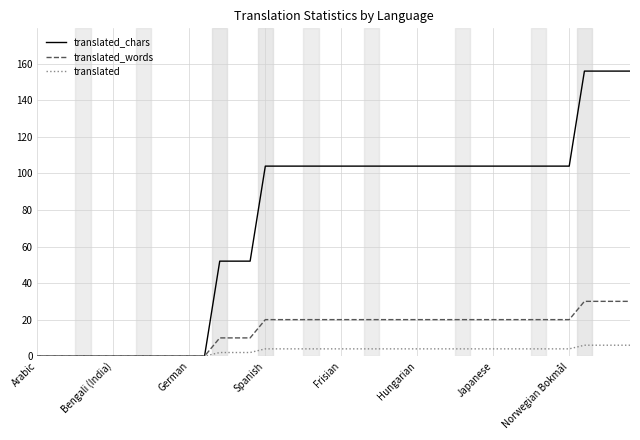

How many lines are shown in the chart?

3